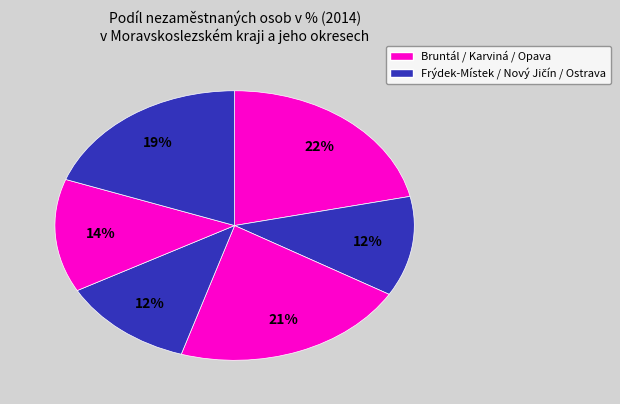

How many segments does this pie chart have?

6